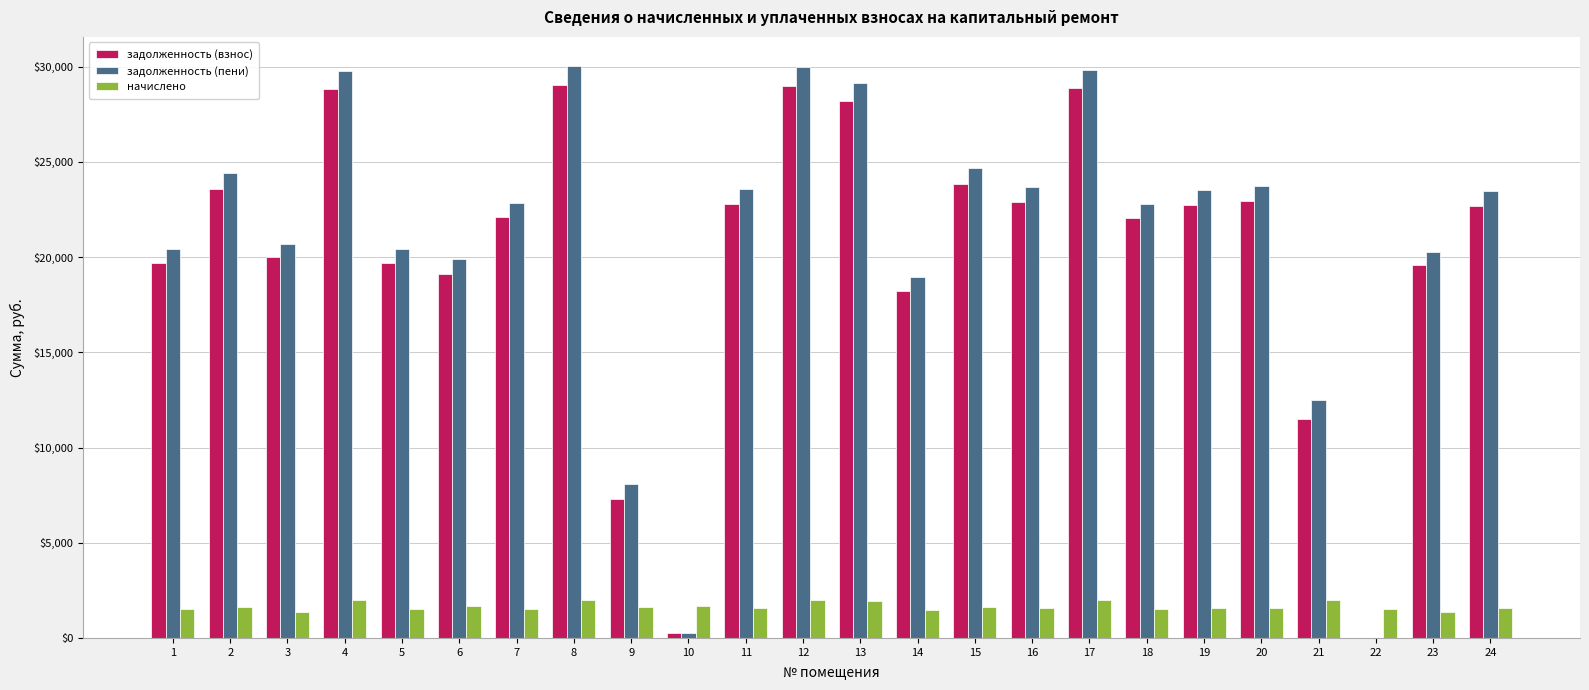

The value of задолженность (взнос) at 6 is 19095.8. True or false?

True